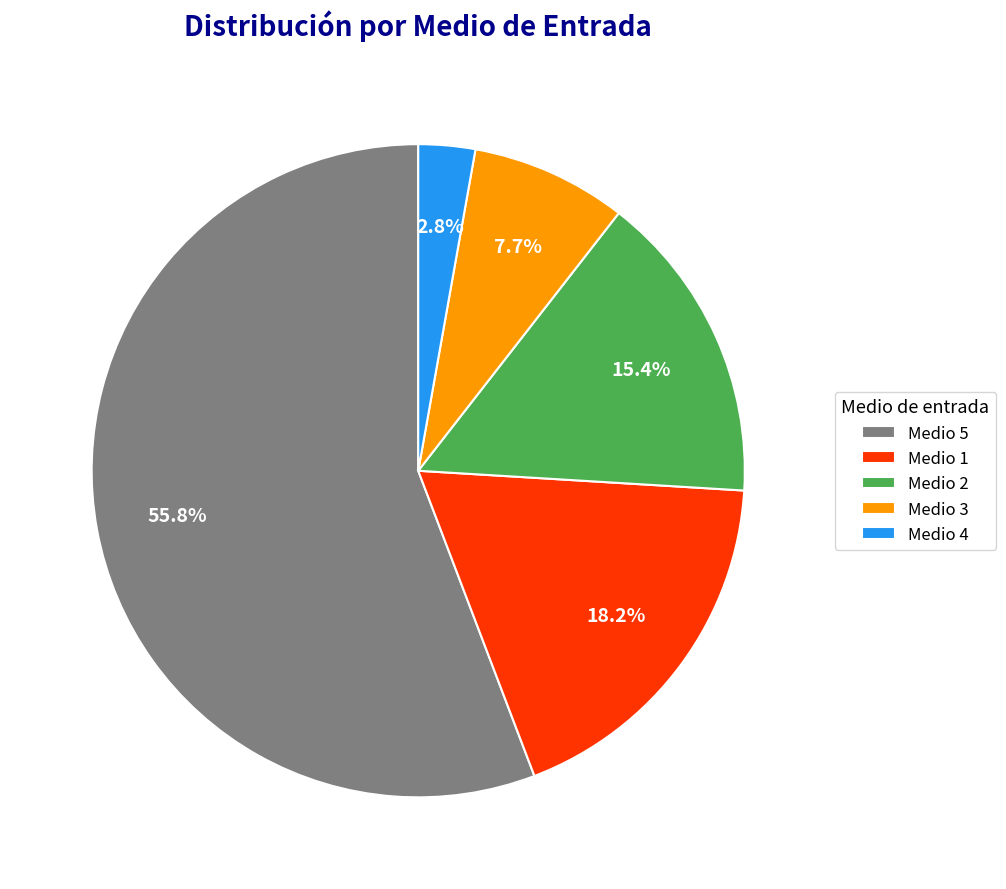

Which category has the smallest portion of the pie?

Medio 4